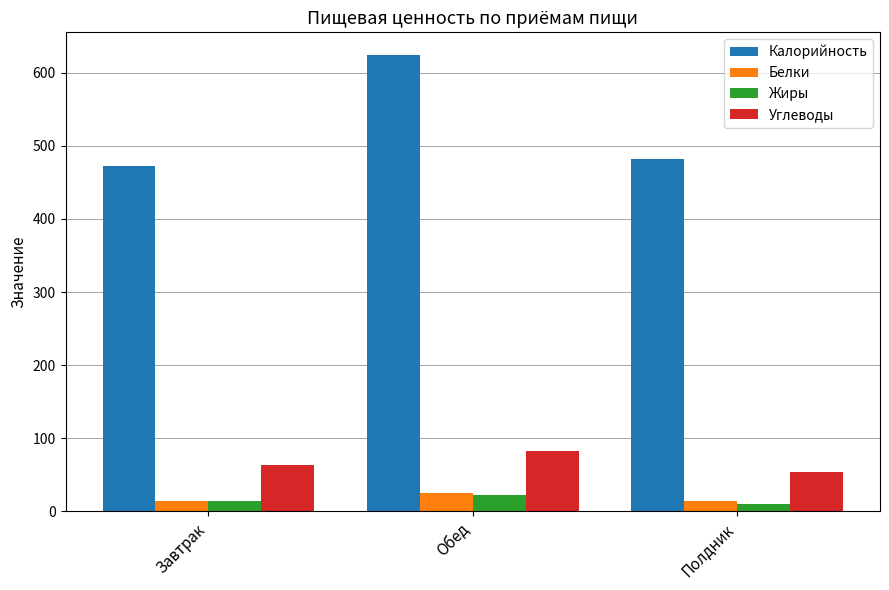

What is the label of the 2nd bar from the left?

Обед